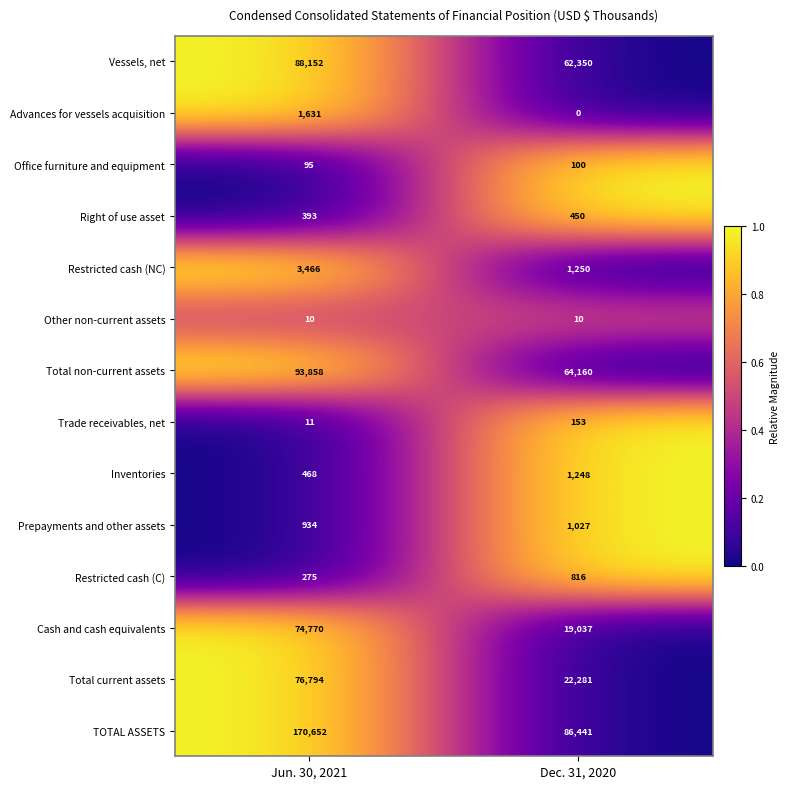

Rank the series by their maximum value, from lowest to highest.

Other non-current assets, Office furniture and equipment, Trade receivables, net, Right of use asset, Restricted cash (C), Prepayments and other assets, Inventories, Advances for vessels acquisition, Restricted cash (NC), Cash and cash equivalents, Total current assets, Vessels, net, Total non-current assets, TOTAL ASSETS